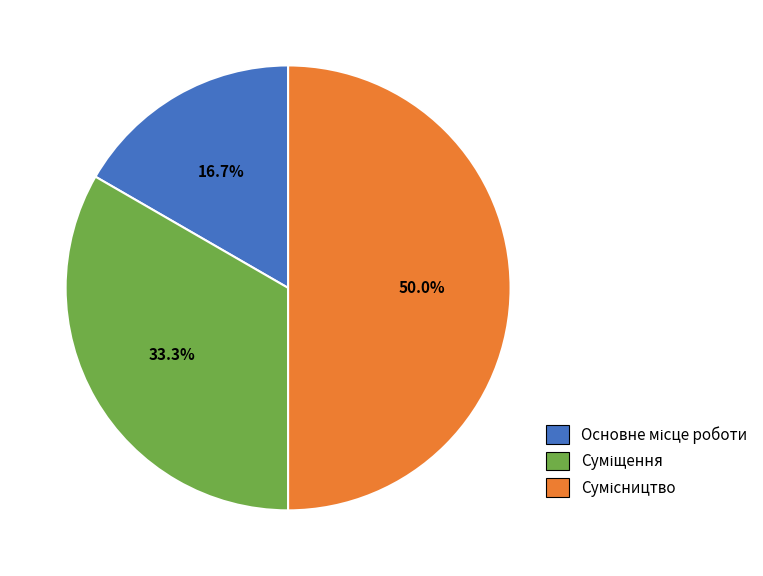

What is the total percentage of Основне місце роботи and Суміщення?

50.0%